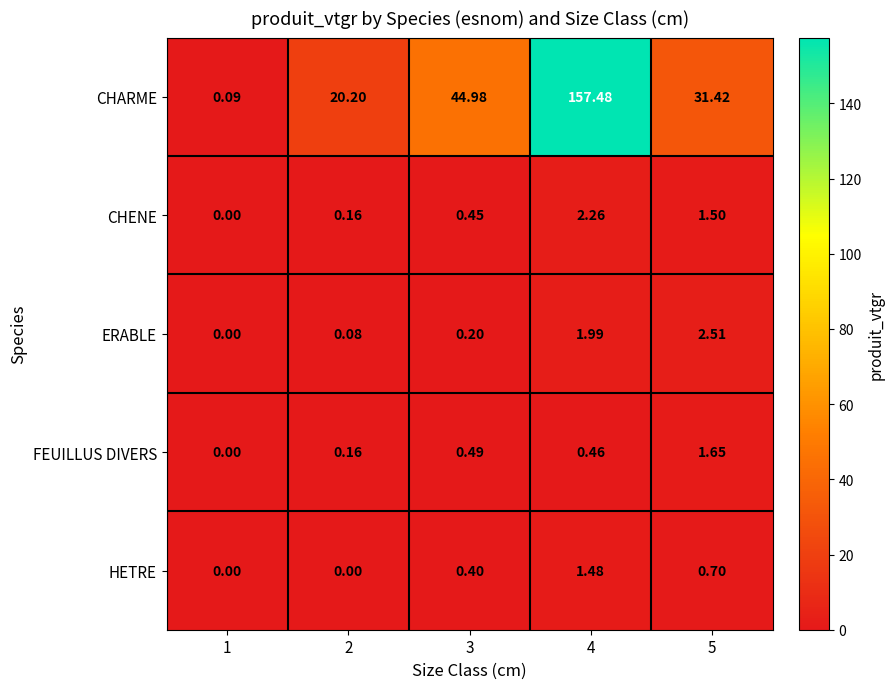

Is the value of FEUILLUS DIVERS at 4 greater than the value of CHARME at 5?

No